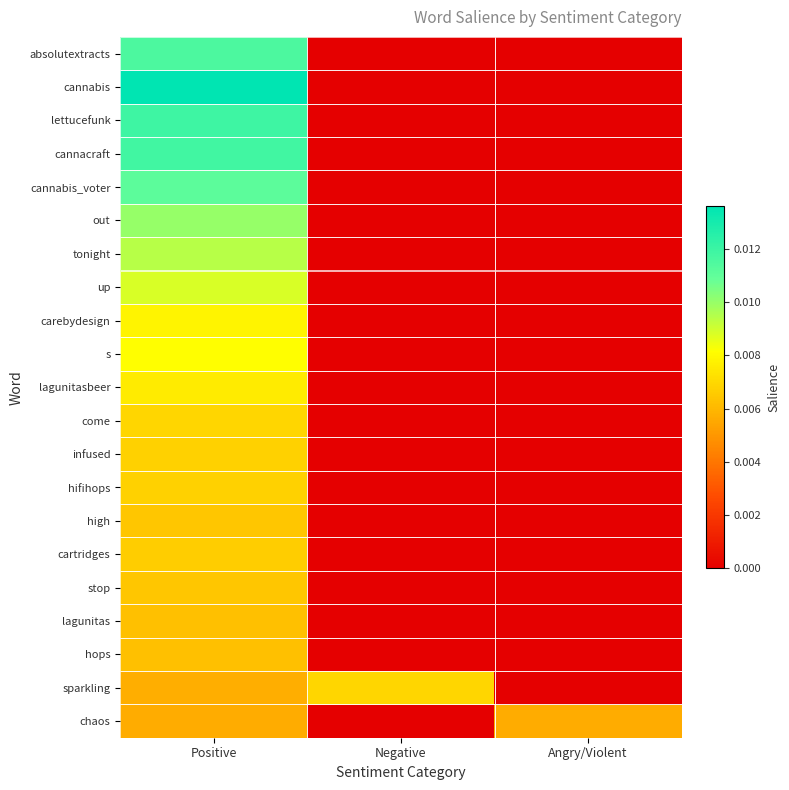

At which category is the sum across all series the highest?

Positive